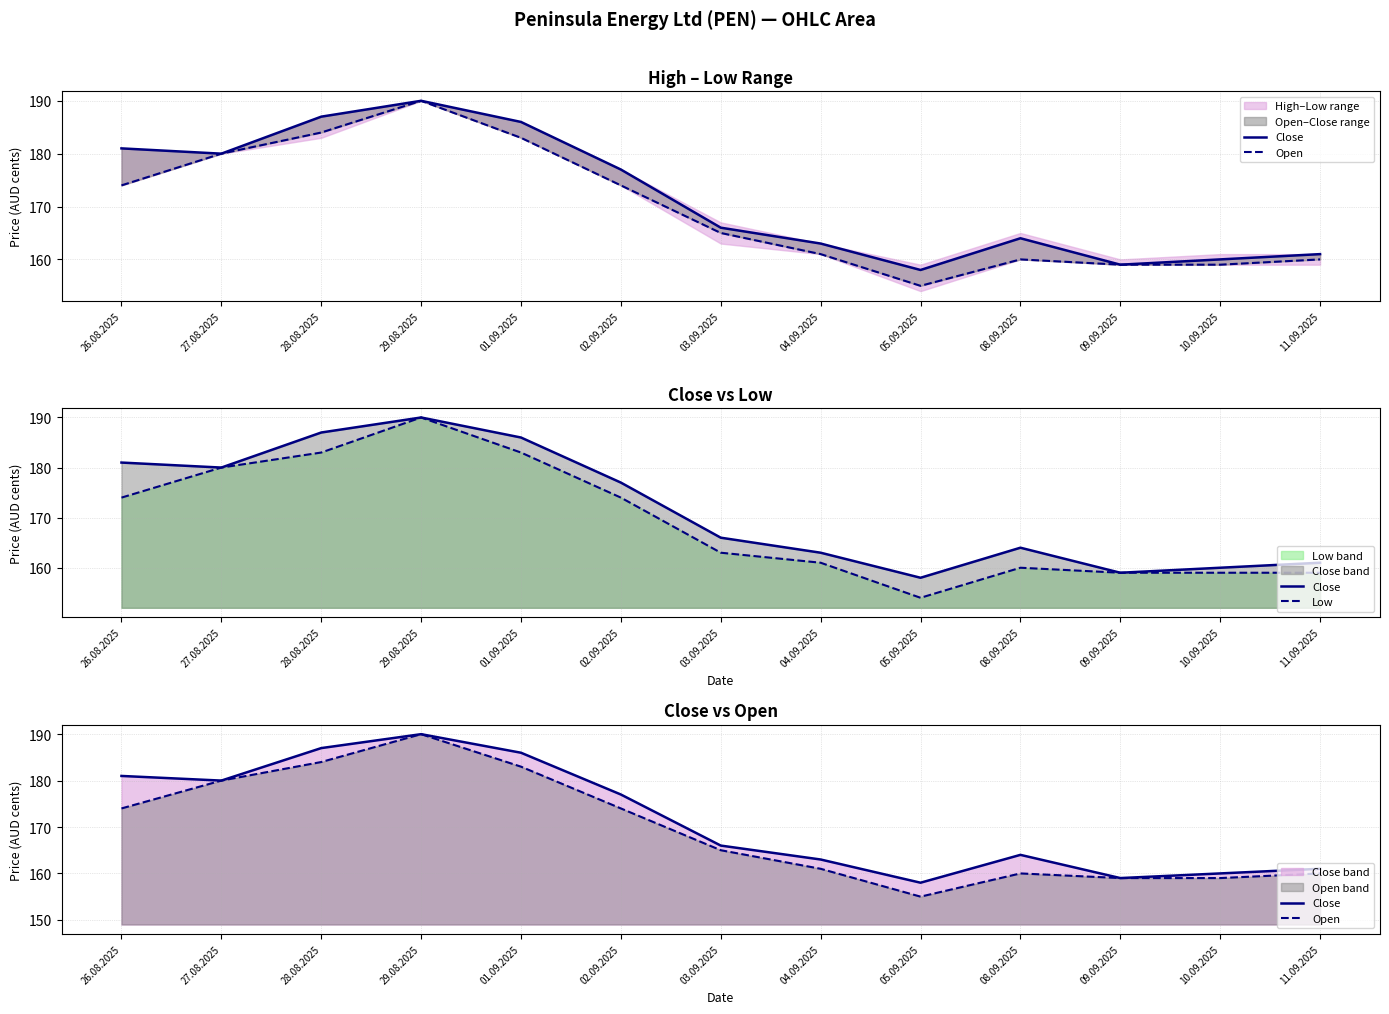

True or false: Open and Low intersect in this chart.

False